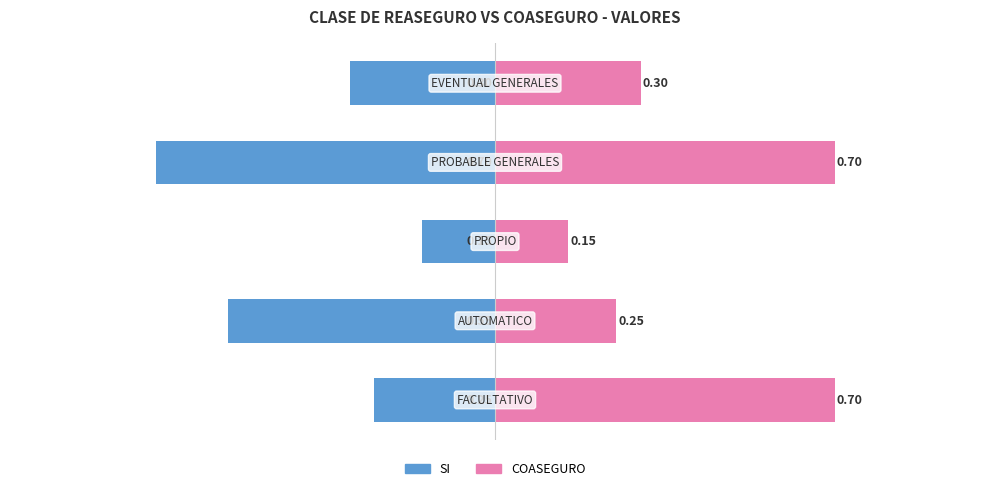

Which series changed the most between −1.00 and 0.00?

COASEGURO